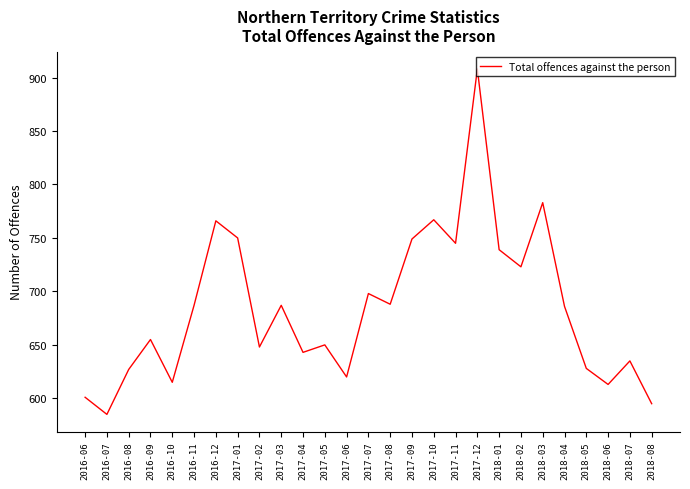

The value at 2018-03 is 783. True or false?

True